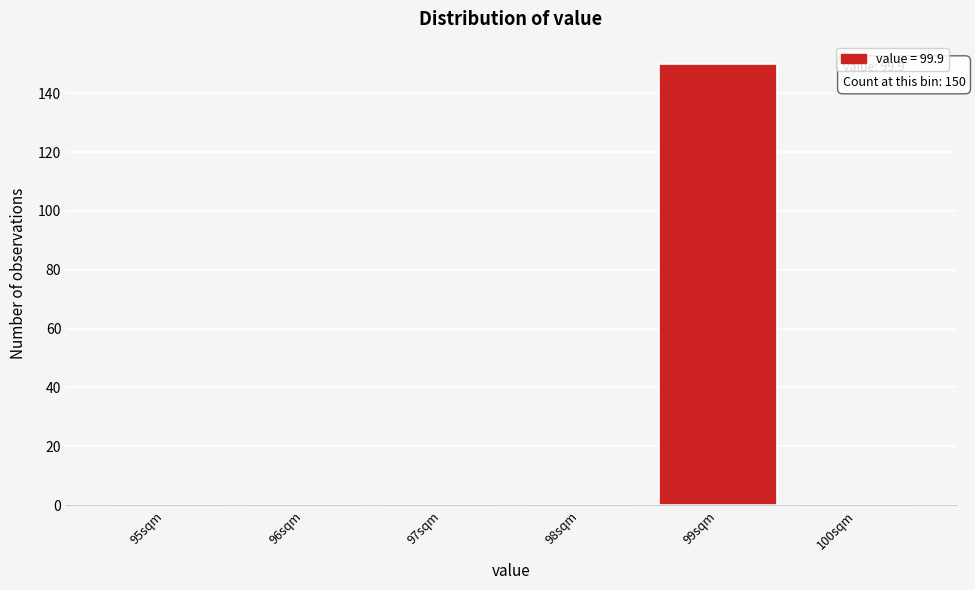

Reading right to left, transcribe all the data shown in this chart.

100sqm=0	99sqm=150	98sqm=0	97sqm=0	96sqm=0	95sqm=0